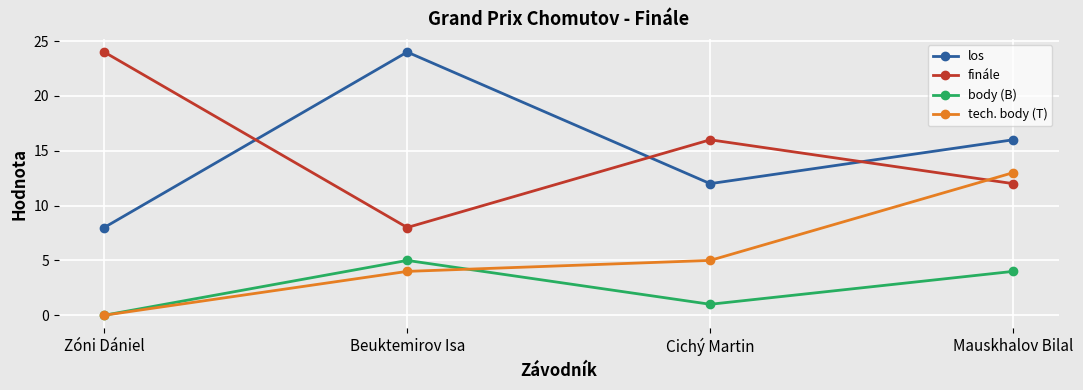

Where does the finále series first go above 16?

Zóni Dániel